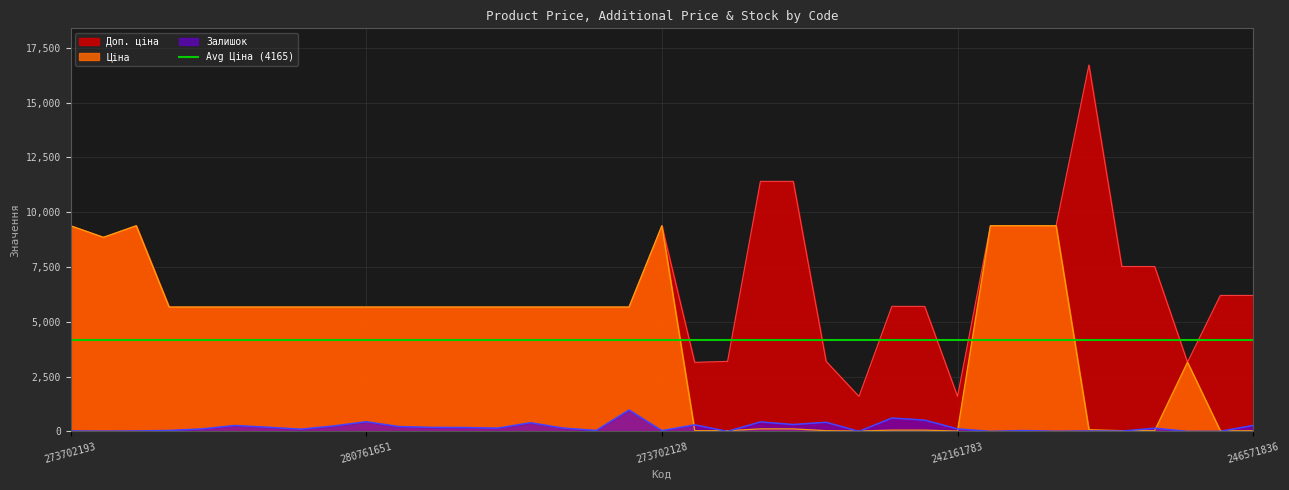

How many data points in Доп. ціна are less than 5673?

6